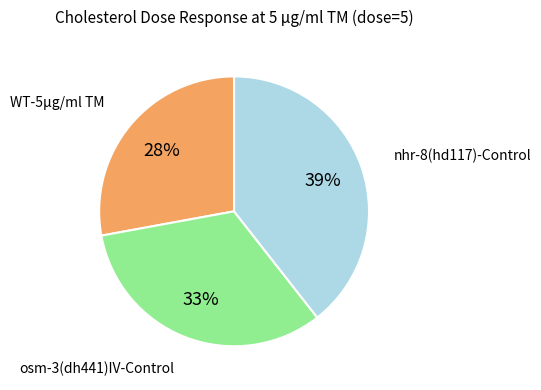

Is there any slice that represents more than half of the pie?

No